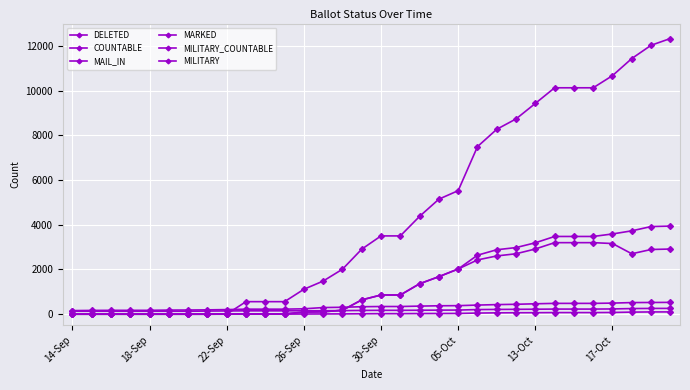

How many lines are shown in the chart?

6